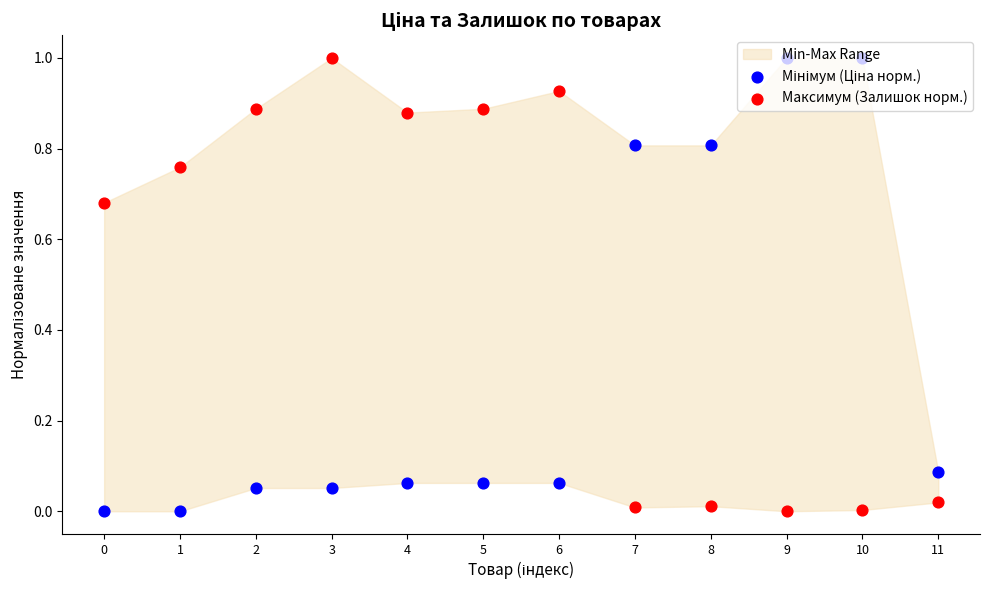

Which series has the widest spread of Y values?

Мінімум (Ціна норм.)